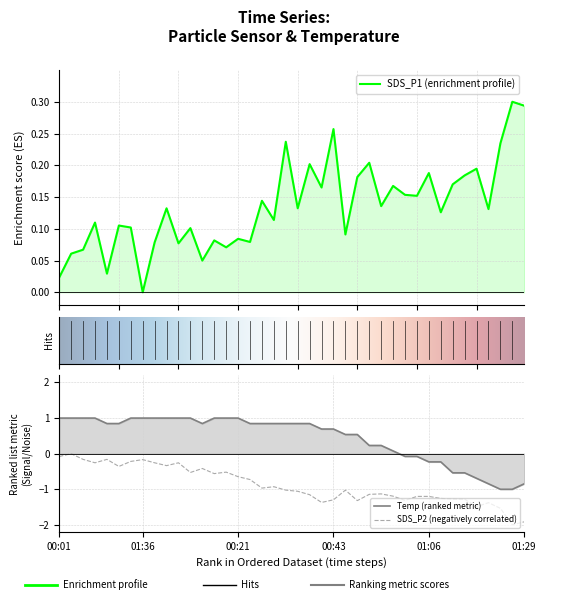

Is it true that SDS_P1 equals 0.1 at 00:18?

False